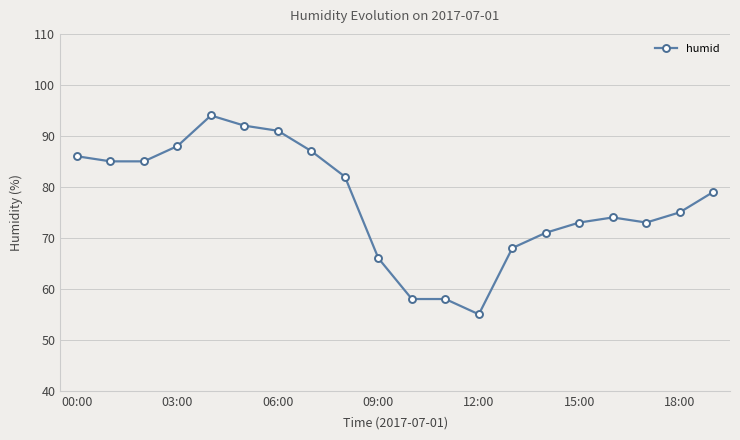

What is the value of the 18th point from the left?

73